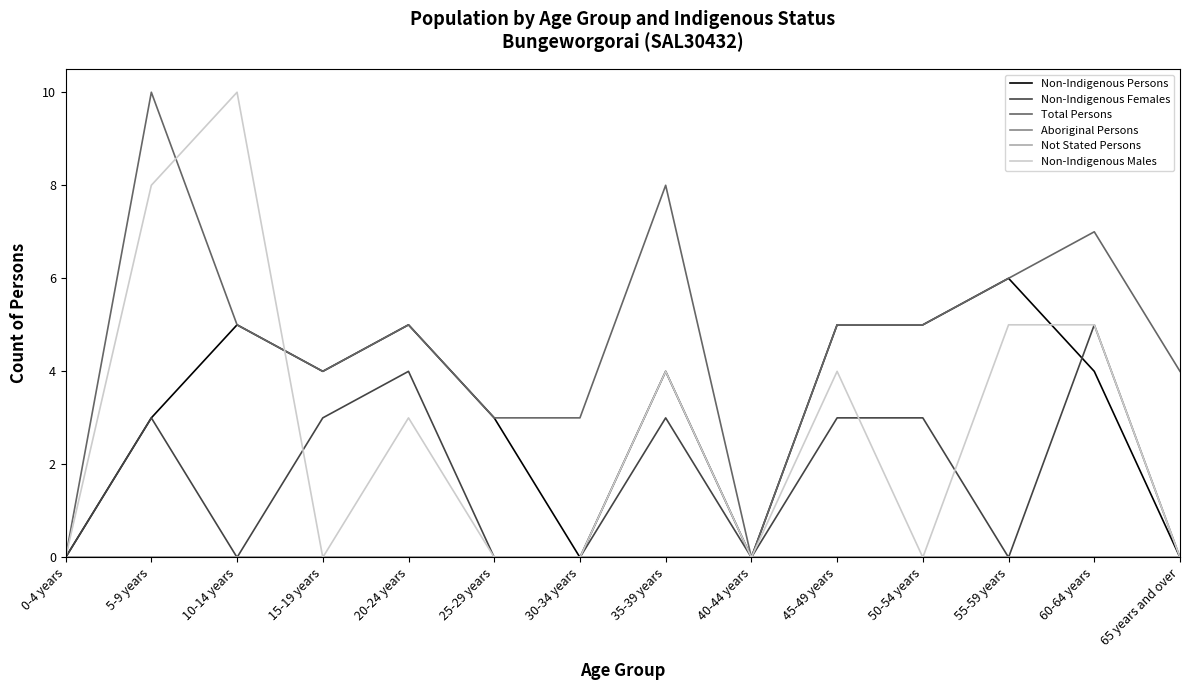

What is the difference between the second highest and minimum values in the Non-Indigenous Females series?

4